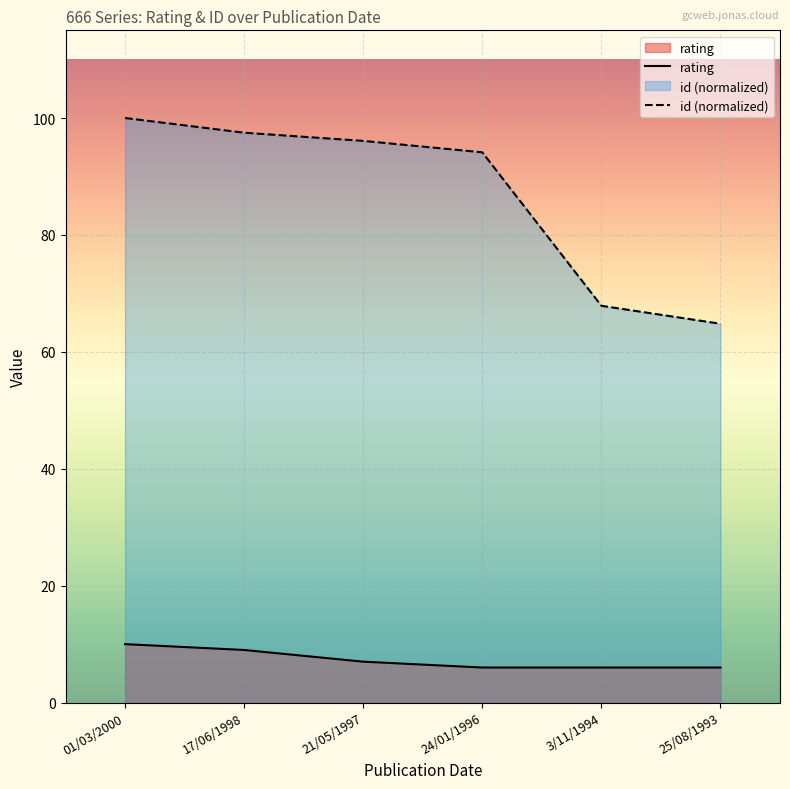

Where is rating nearest to the value 8?

17/06/1998